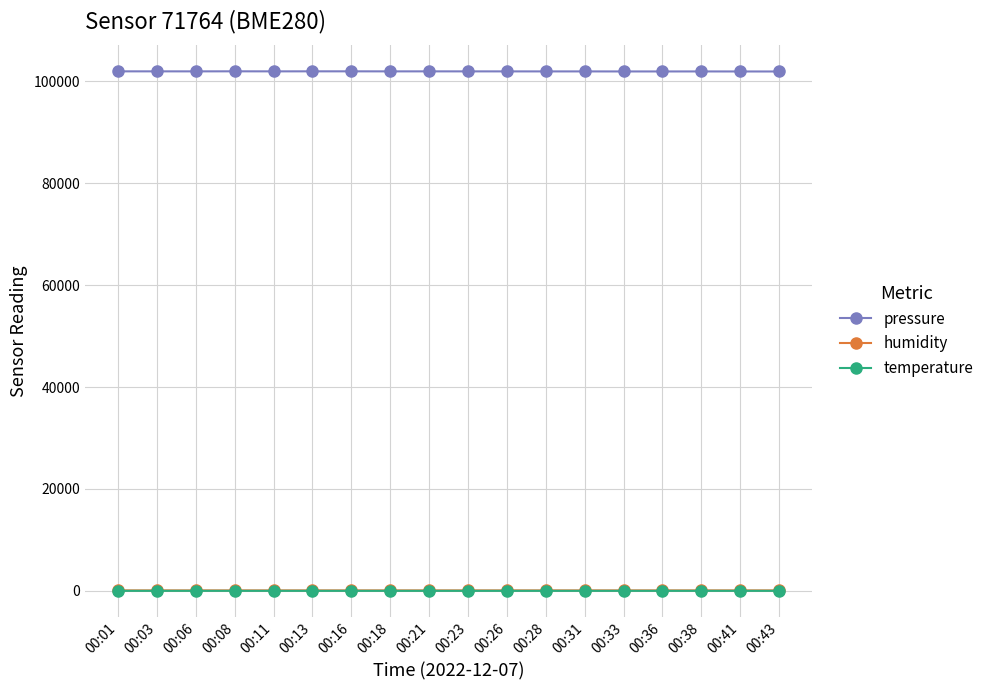

True or false: temperature and pressure cross at least once.

False